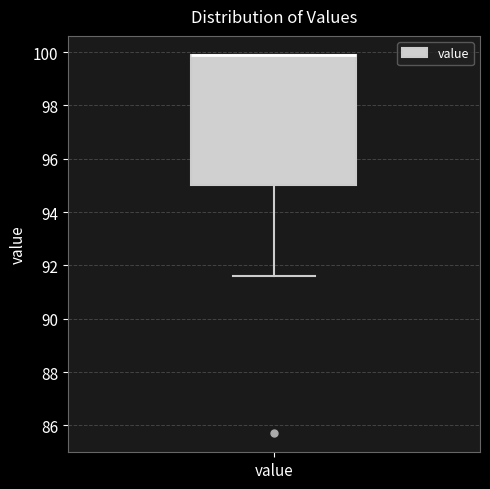

Where is the upper edge of the box for value on the y-axis? The values are not printed on the chart, so give them approximately, as read against the axis.

100.0